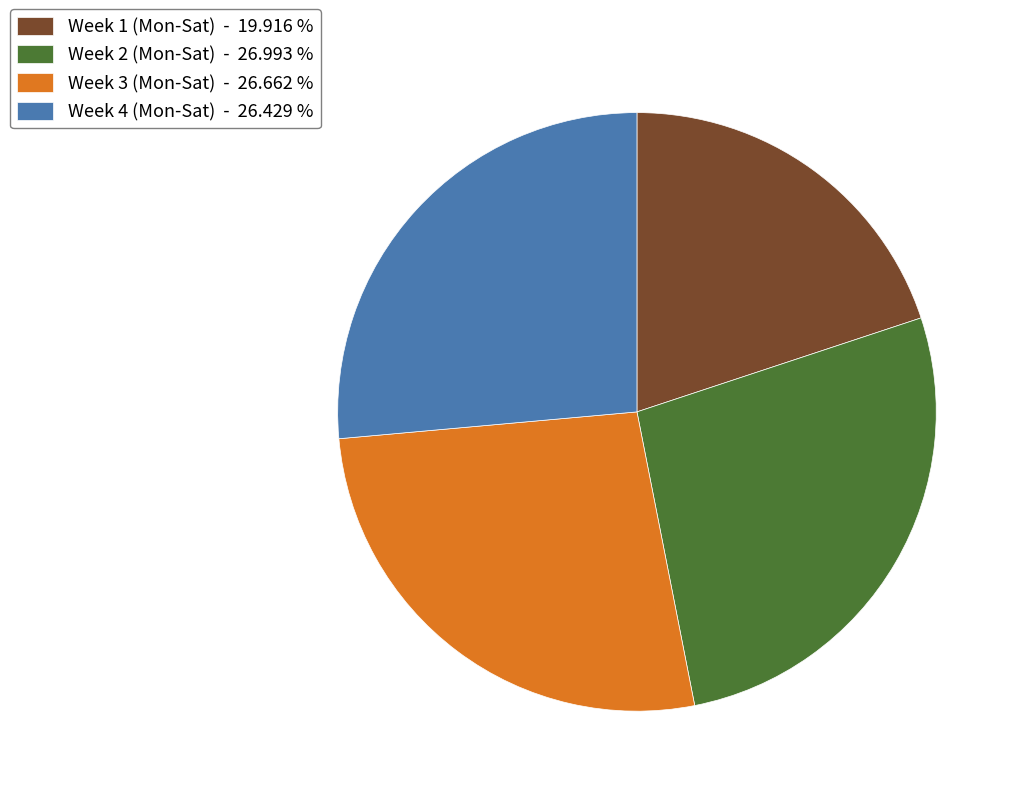

Combined, do Week 4 (Mon-Sat) - 26.429 % and Week 3 (Mon-Sat) - 26.662 % account for over 50%?

Yes